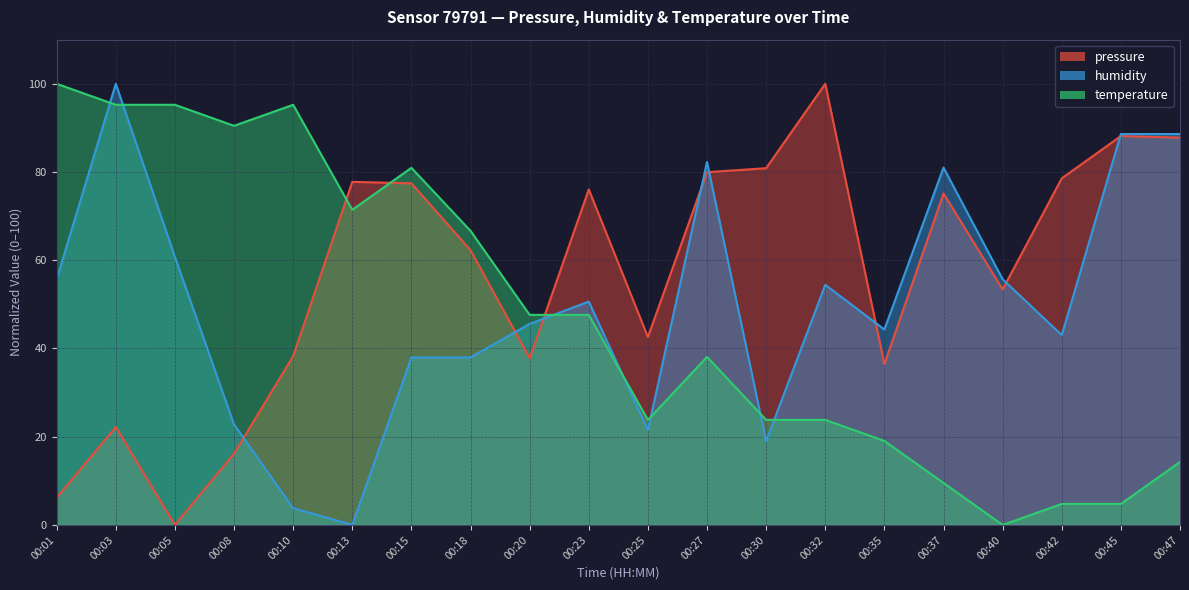

At 00:08, list the series in order from largest to smallest.

temperature, humidity, pressure